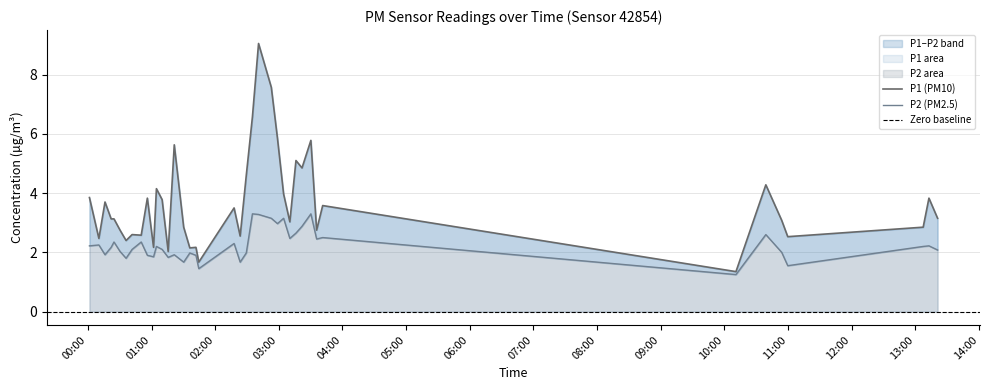

What is the sum of all P2 values?

89.9